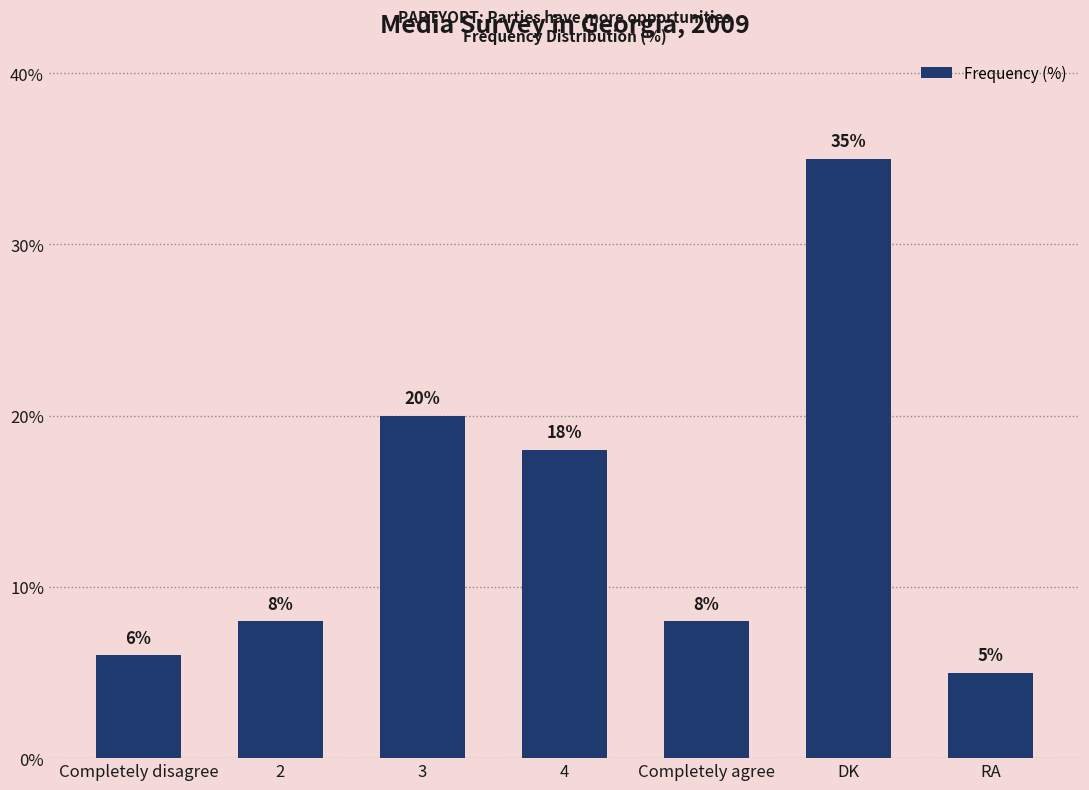

How many data points are less than 8?

2